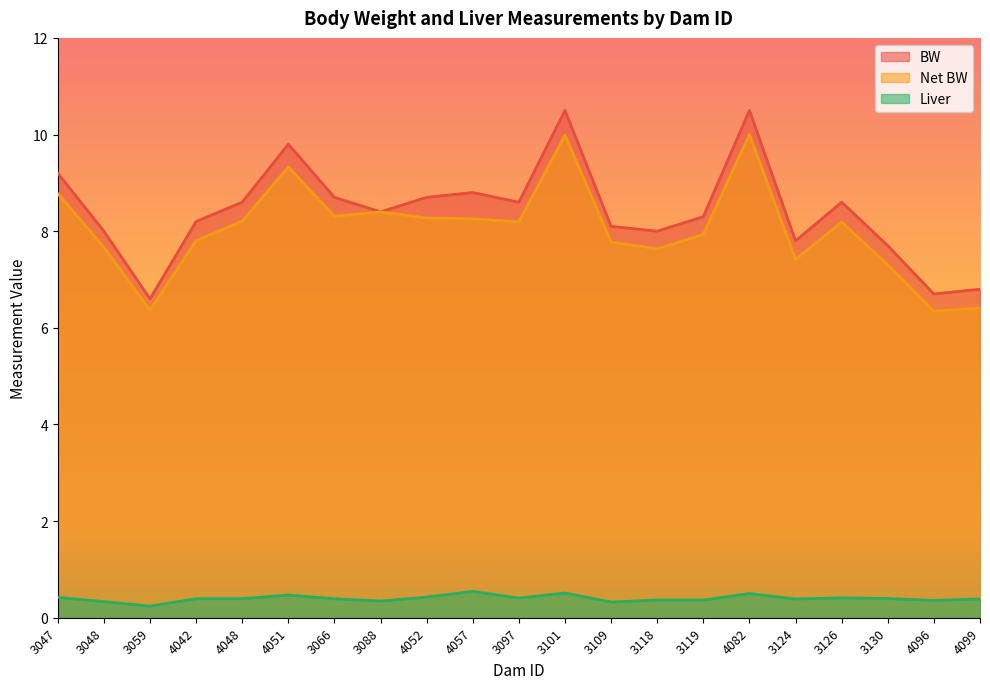

What is the highest value of the Net BW series?

10.0